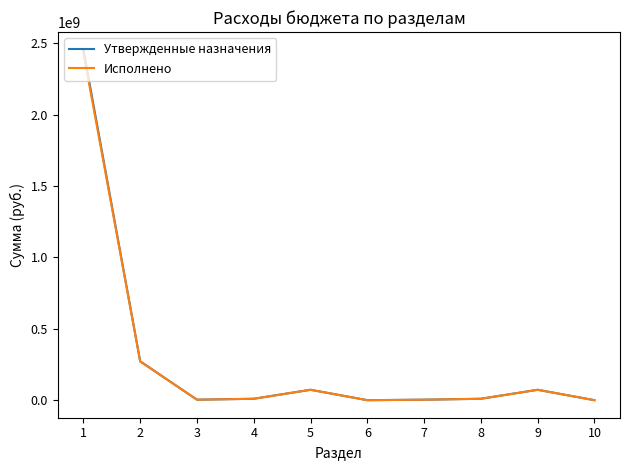

Which series changed the most between 2 and 5?

Утвержденные назначения